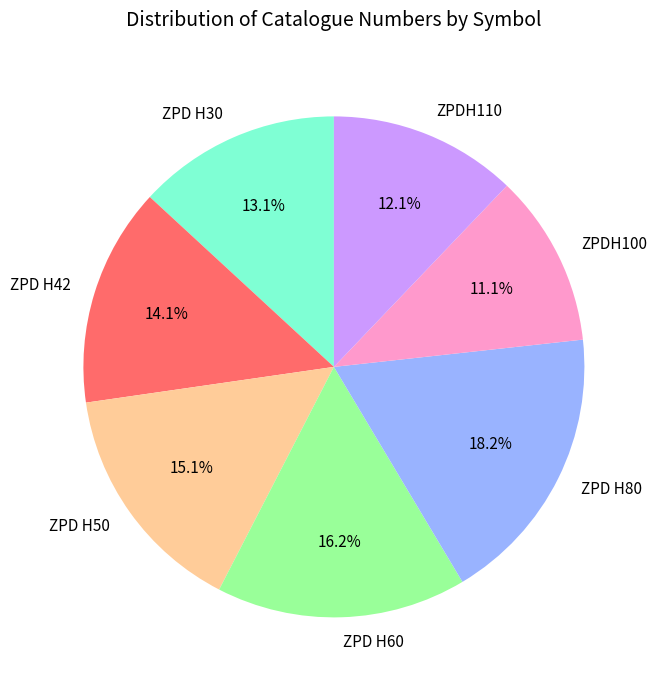

True or false: ZPD H80 accounts for 6% of the total.

False